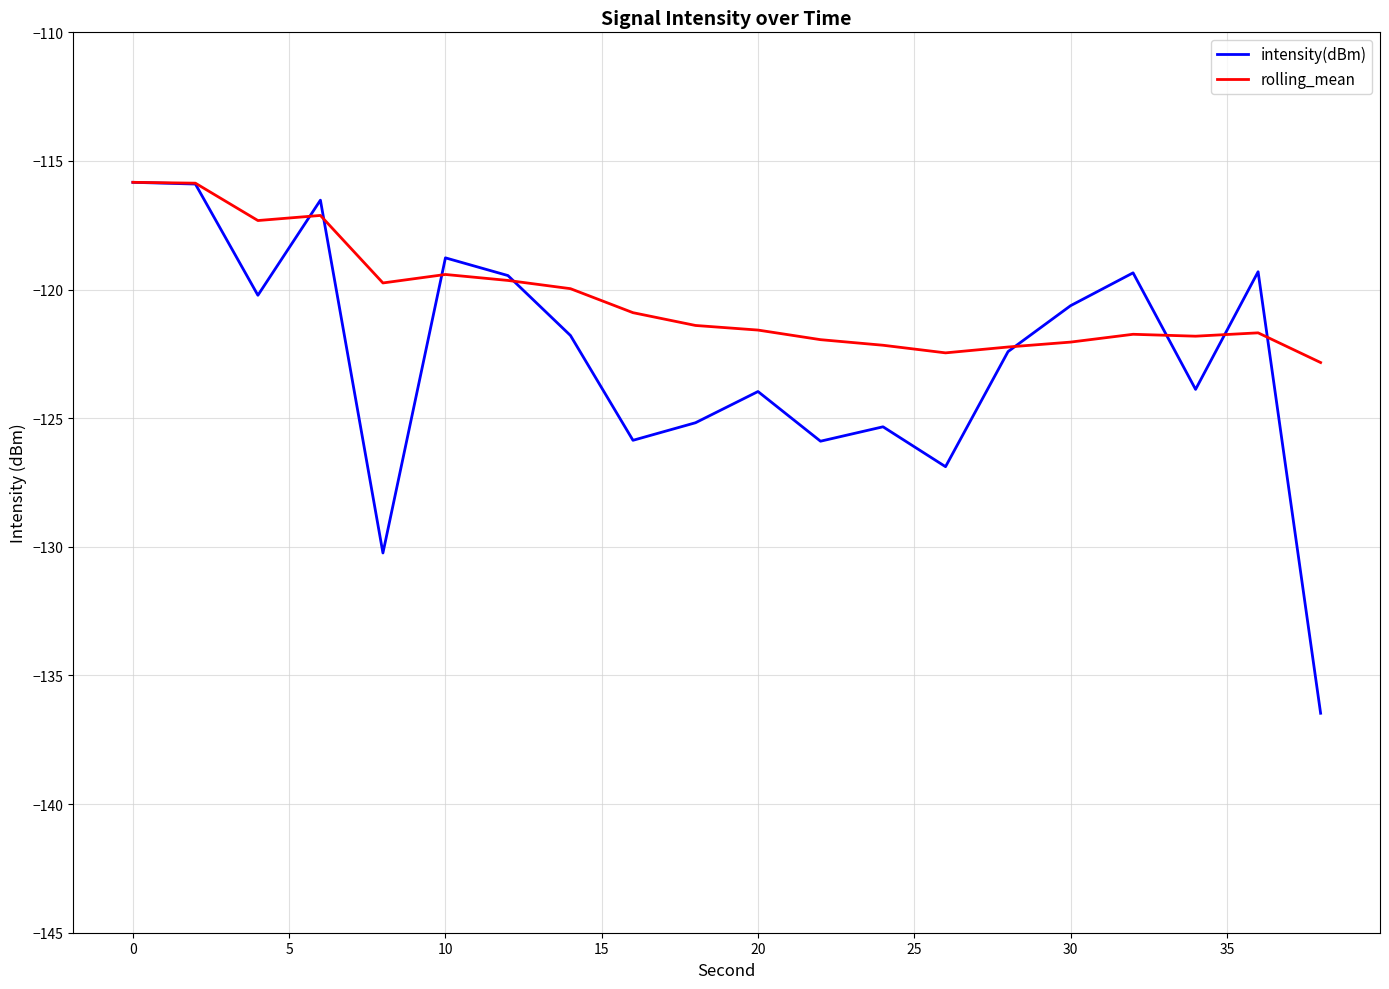

Which series has the largest range (max minus min)?

intensity(dBm)